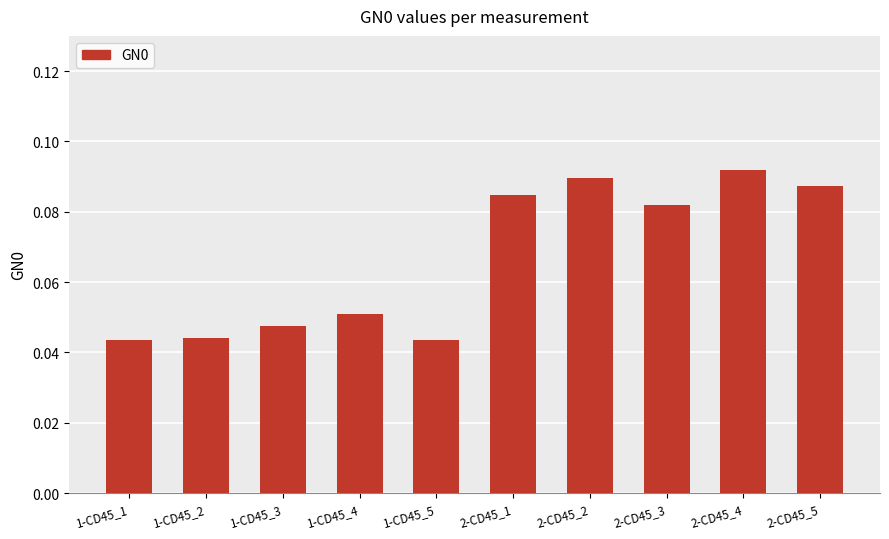

The chart shows a value of 0.2 at 2-CD45_4. True or false?

False